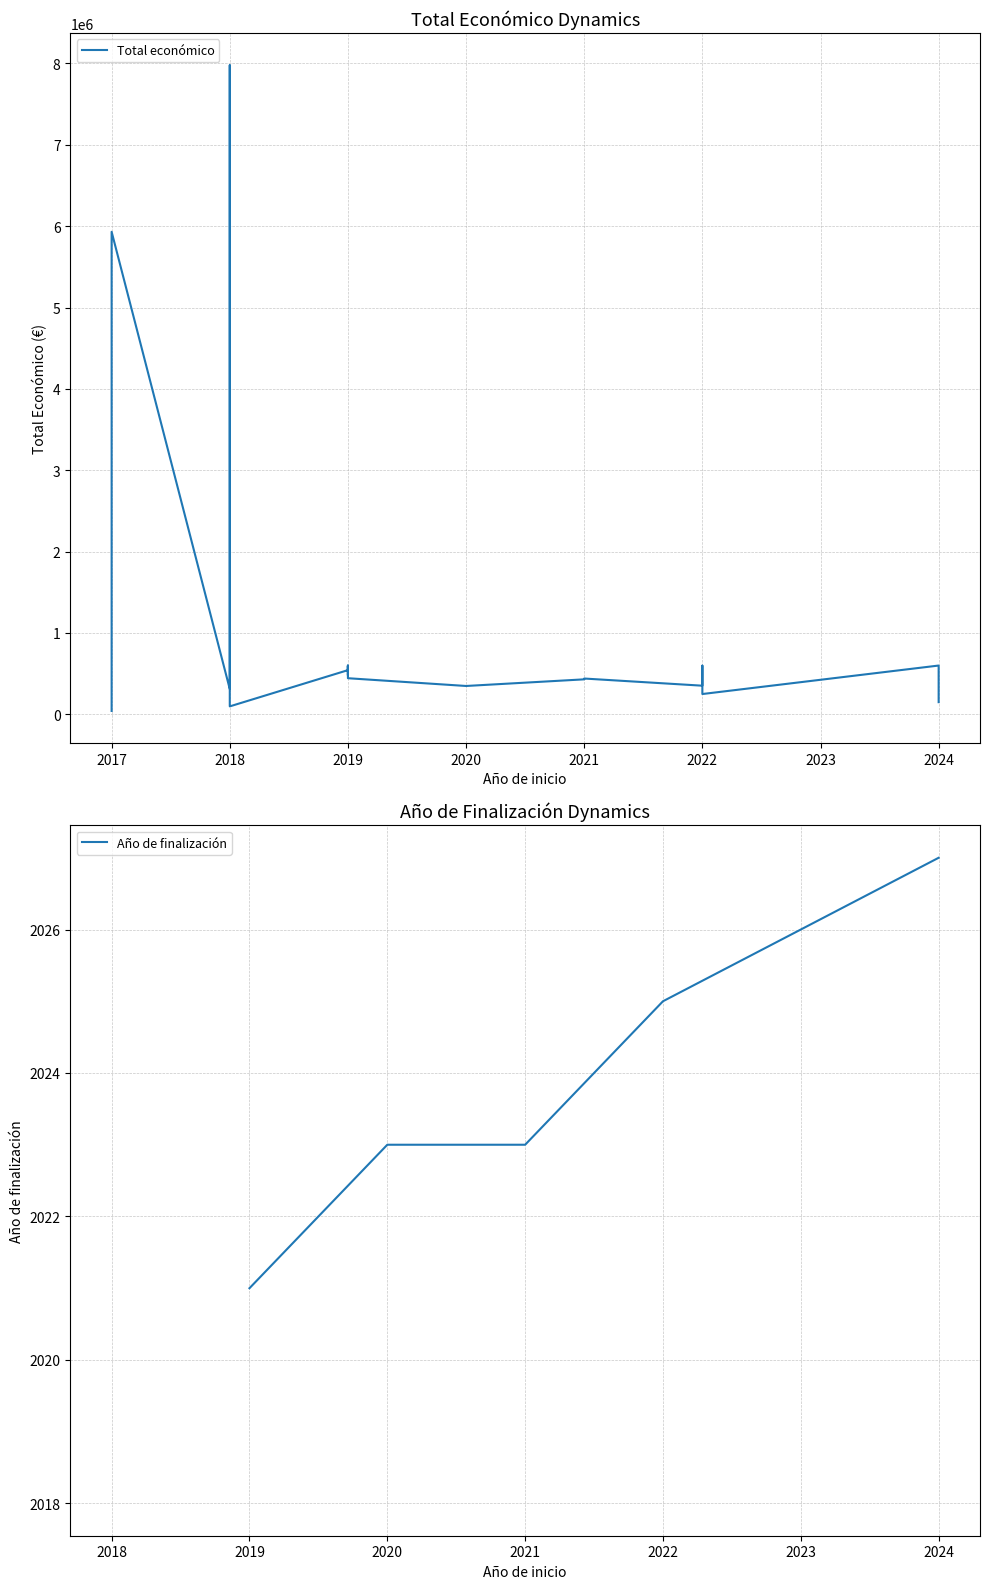

What is the greatest value displayed?

7977125.0